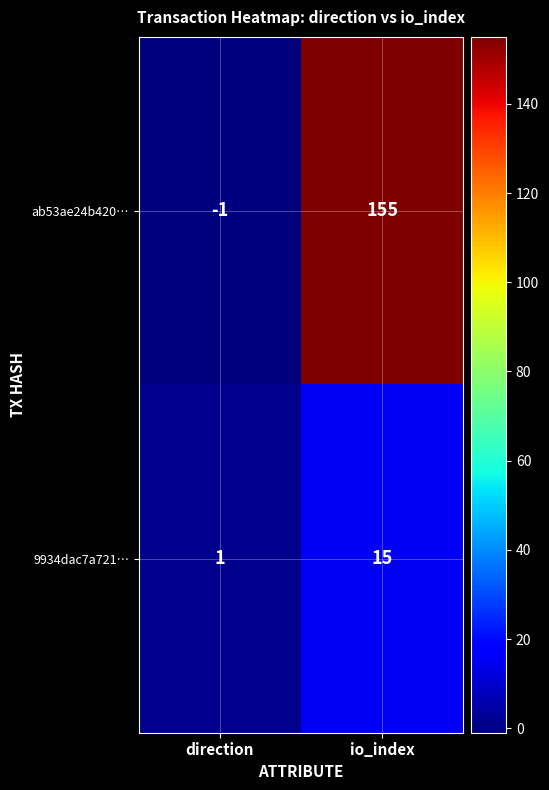

What is the difference between the highest and lowest values at io_index?

140